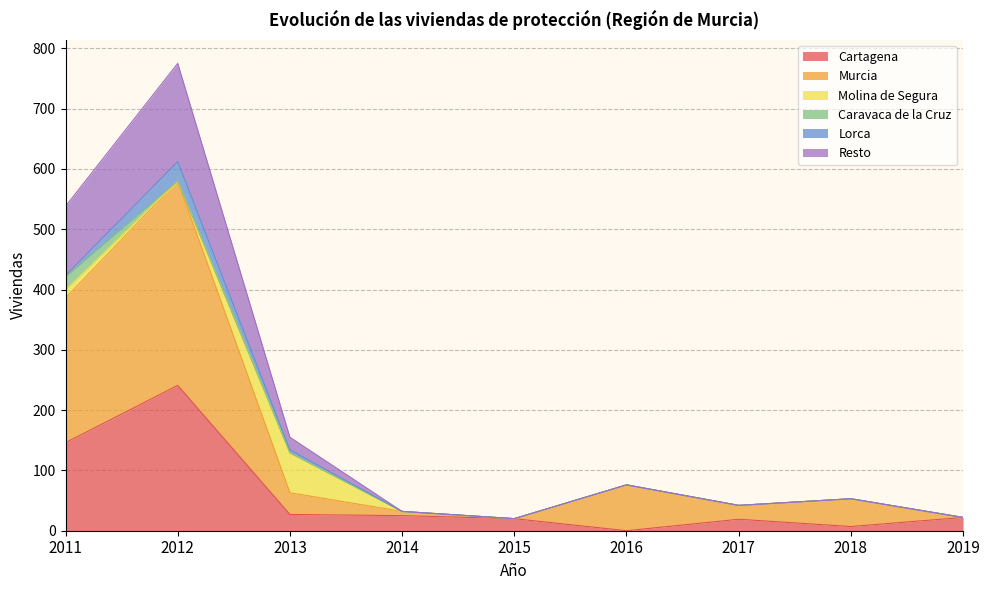

The value of Cartagena at 2016 is 164. True or false?

False